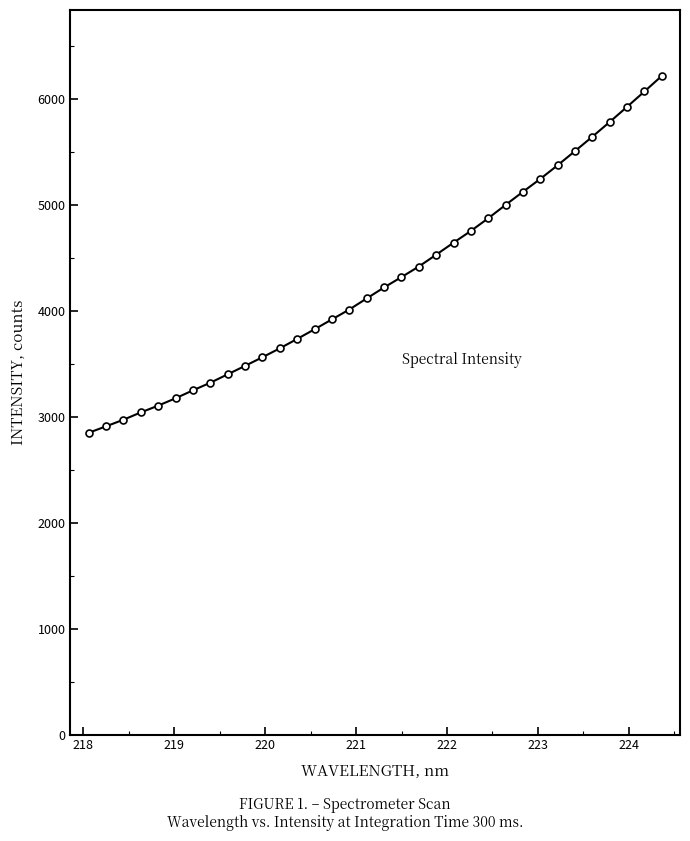

What is the maximum value shown in the chart?

6215.1